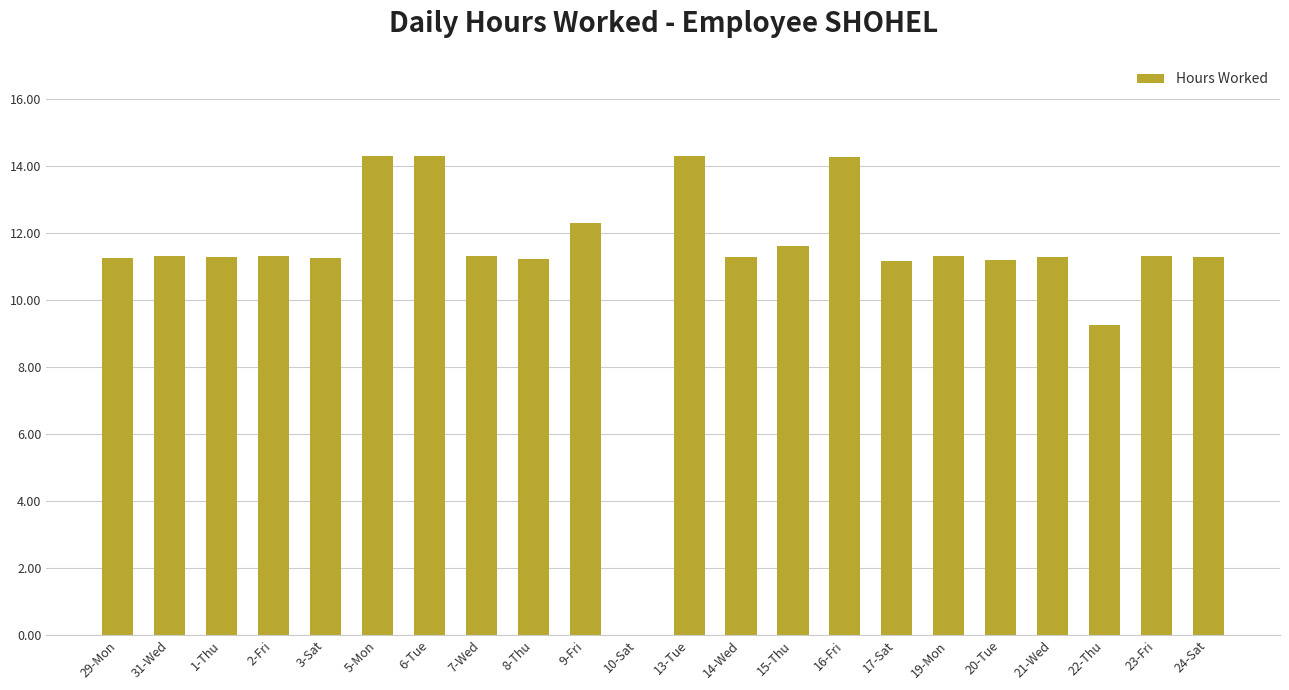

Are the bars horizontal?

No